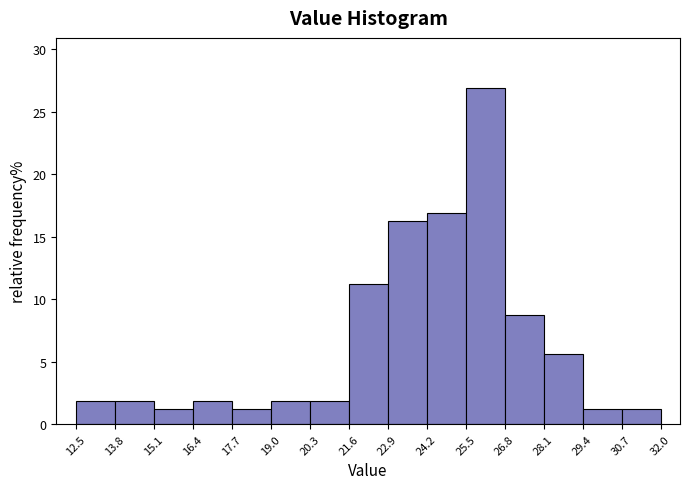

Over which range of the x-axis is the bar tallest?

25.5 to 26.8